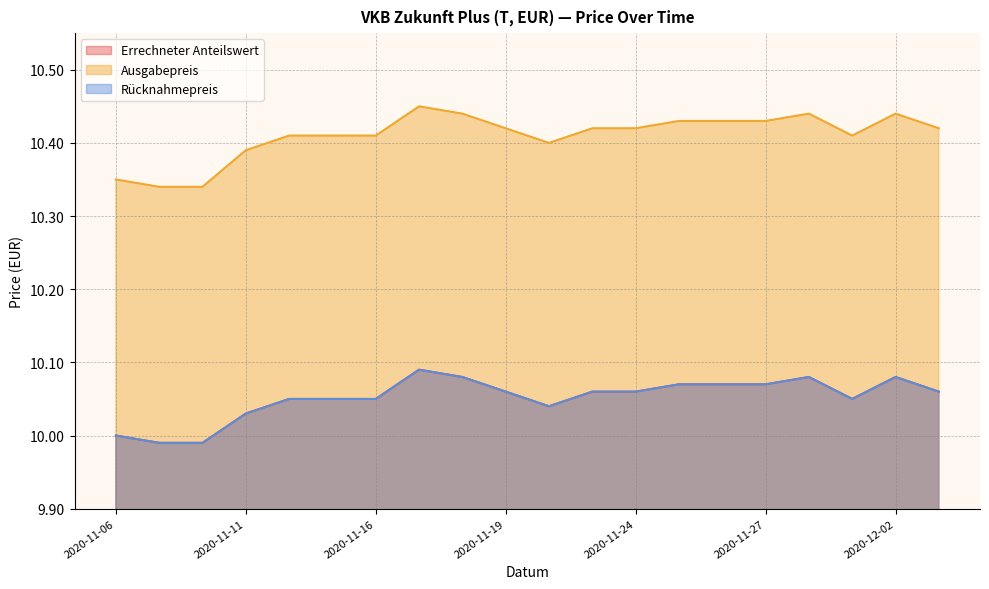

How many lines are shown in the chart?

3